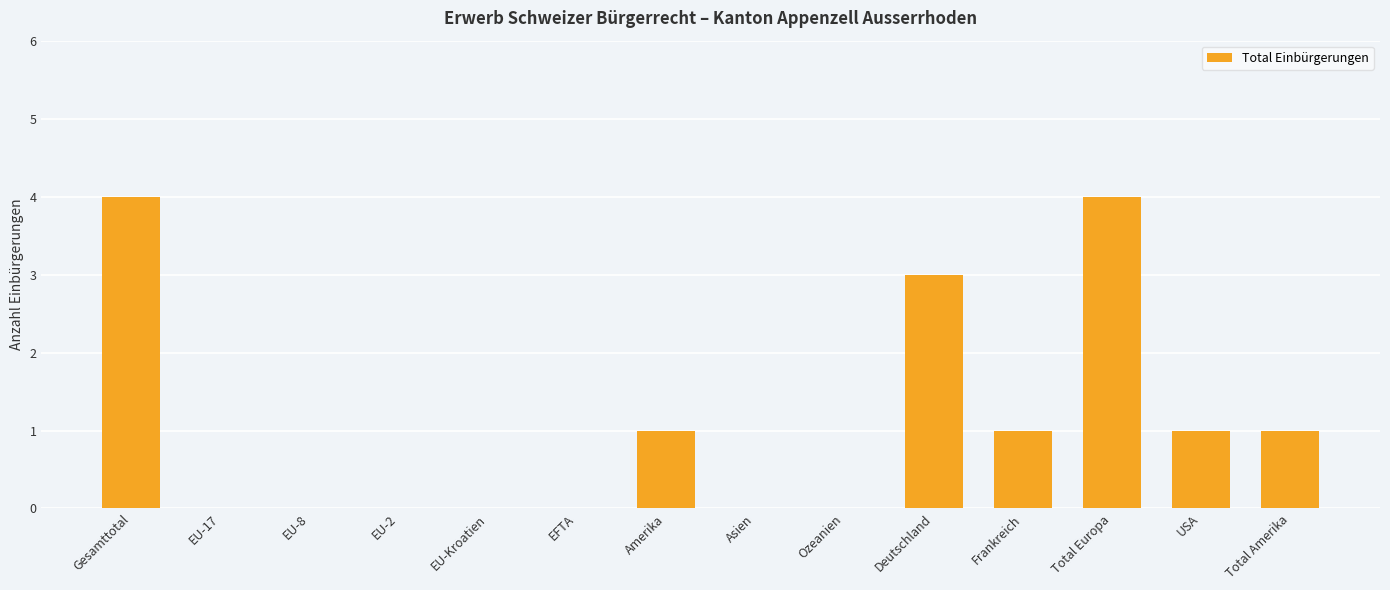

How many data points does each series have?

14